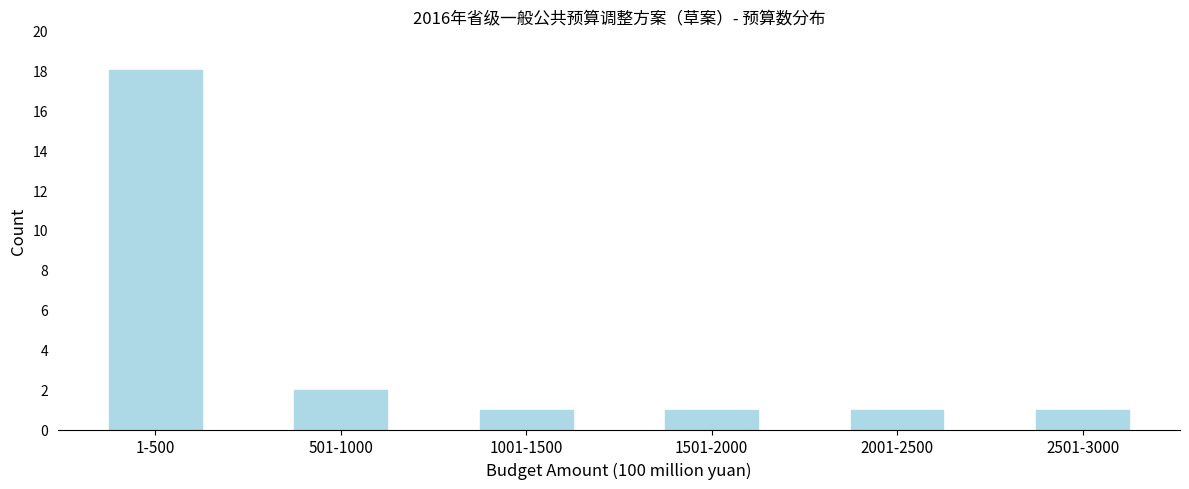

Reading left to right, list all the values displayed in this chart.

18	2	1	1	1	1